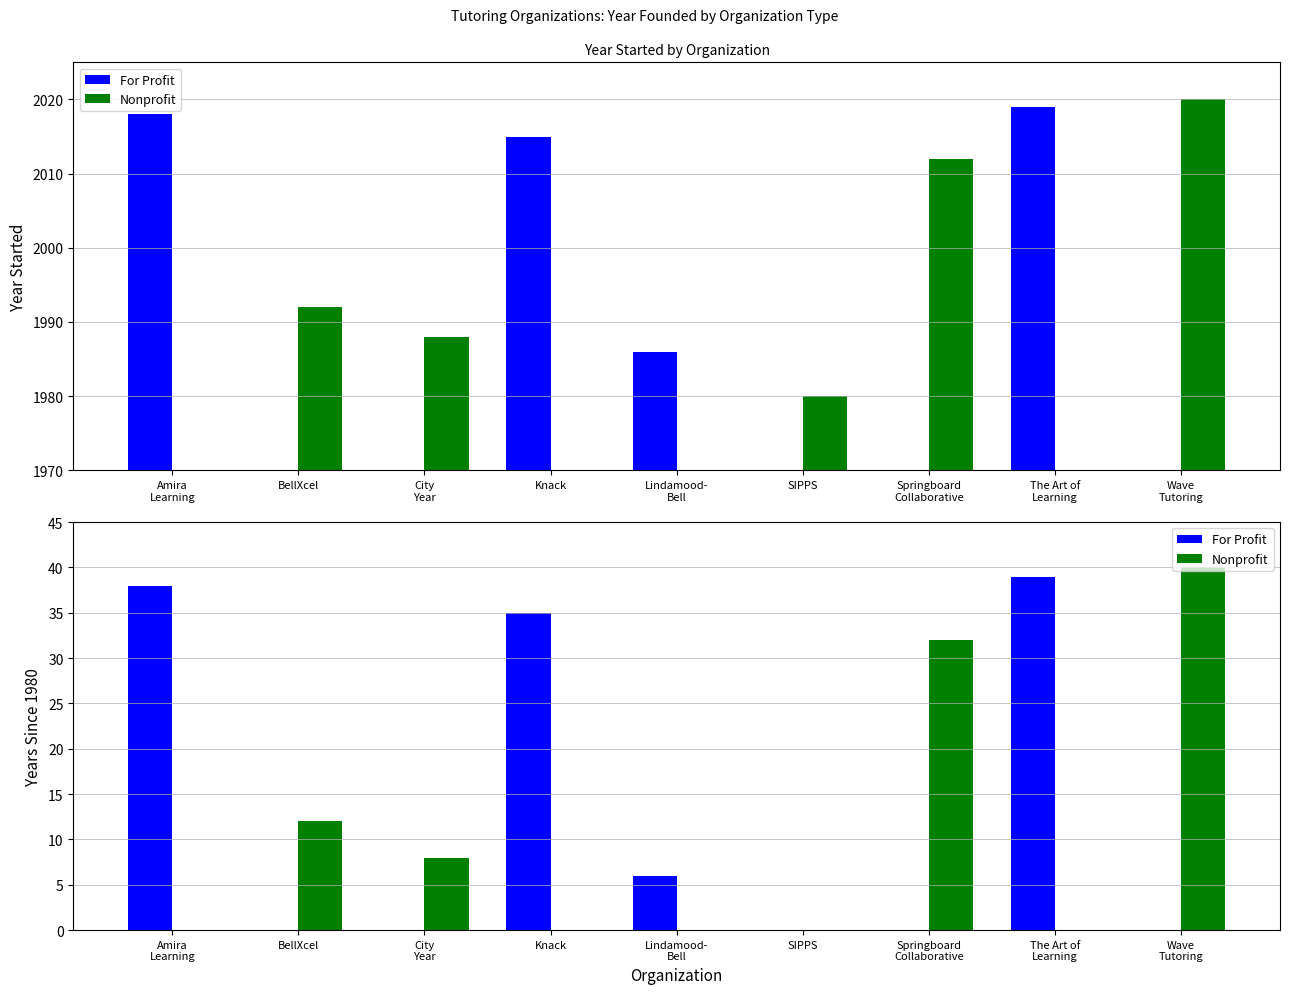

What is the sum of the For Profit values at BellXcel and The Art of
Learning?

39